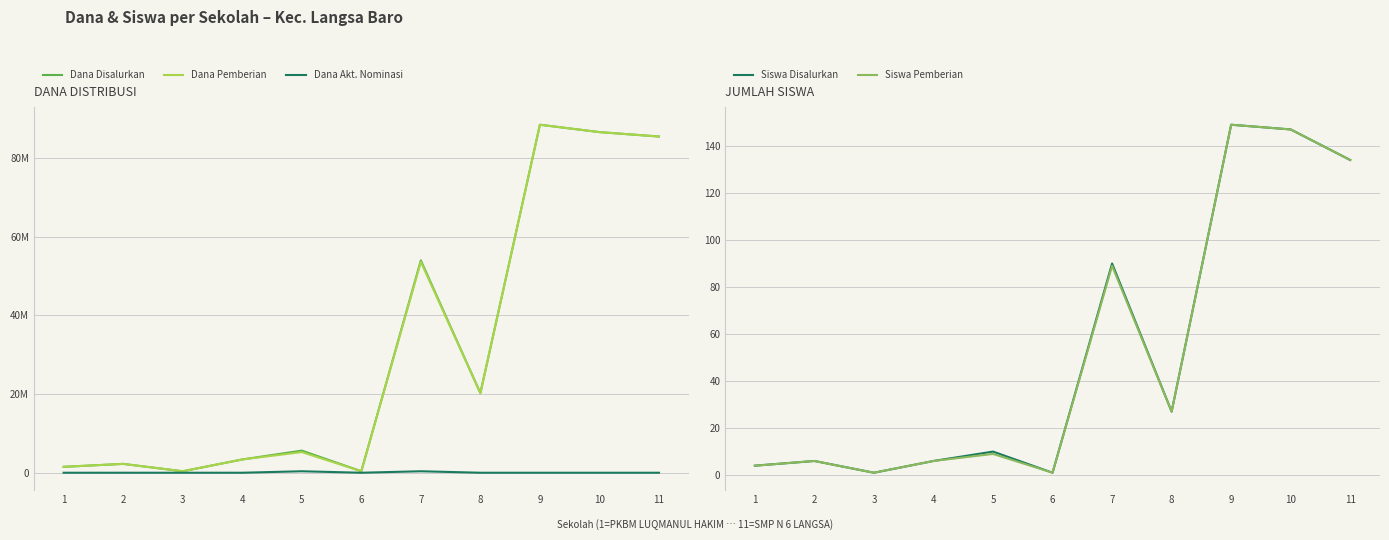

At which label is Siswa Disalurkan closest to 75?

7